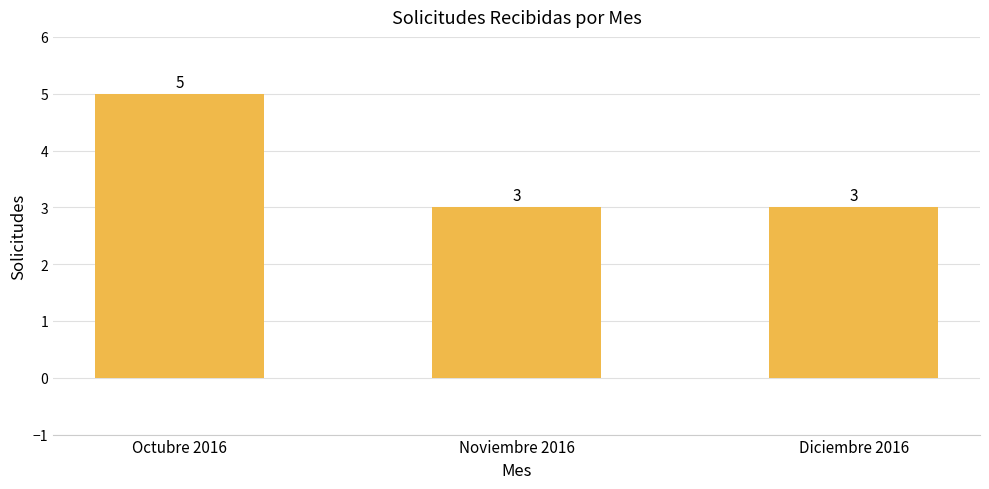

Reading left to right, list all the values displayed in this chart.

Octubre 2016=5	Noviembre 2016=3	Diciembre 2016=3